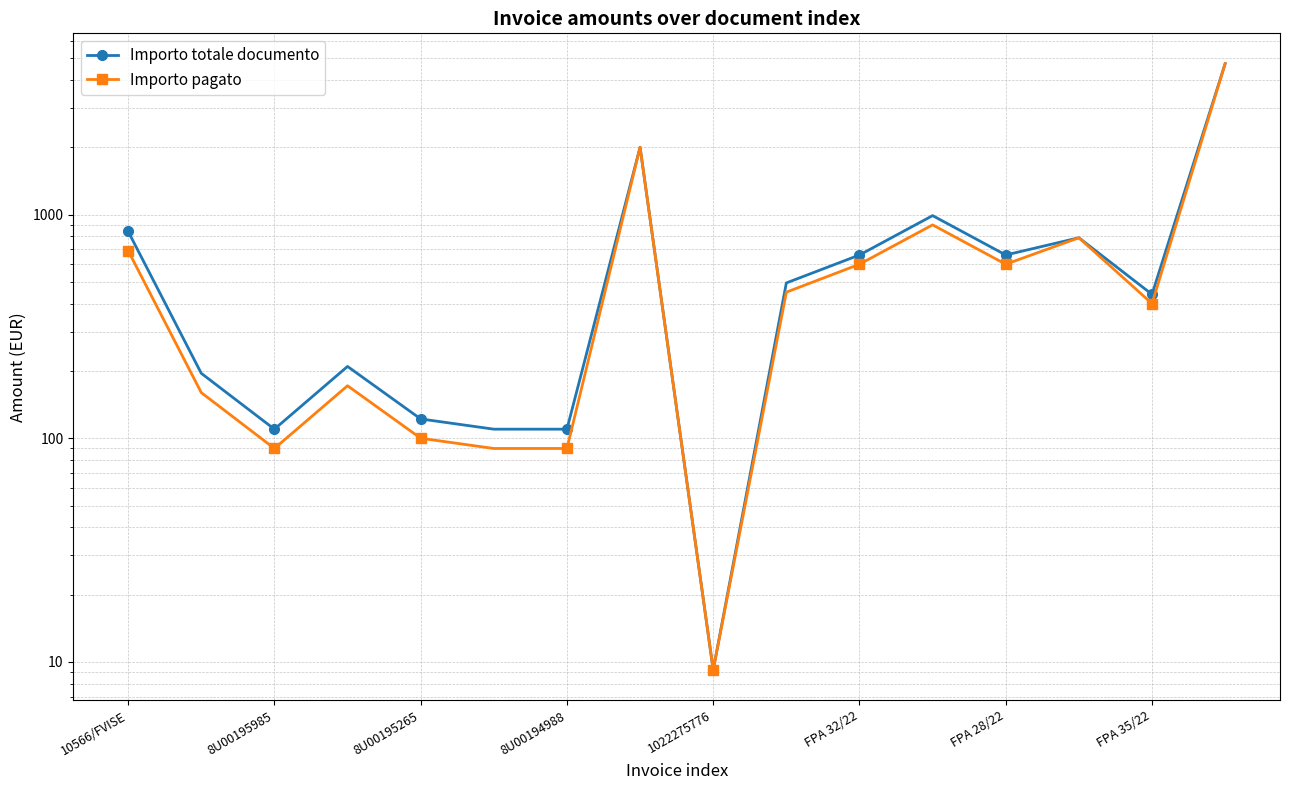

In Importo totale documento, how many points are lower than both neighbors (excluding endpoints)?

4